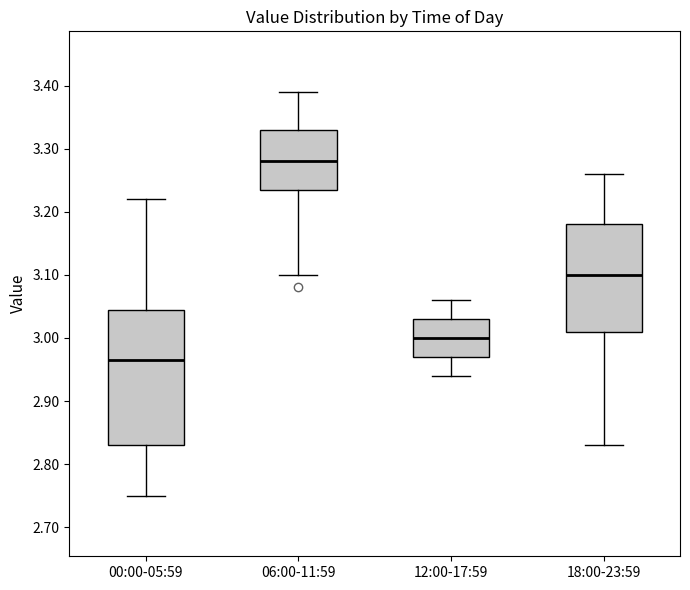

Reading left to right, transcribe this box plot: for each box, give where its median line is, the range the box spans, and where its two whiskers end, as read against the y-axis. The values are not printed on the chart, so give them approximately, as read against the axis.

00:00-05:59: median 2.97, box 2.83 to 3.05, whiskers 2.75 to 3.22
06:00-11:59: median 3.28, box 3.24 to 3.33, whiskers 3.10 to 3.39
12:00-17:59: median 3.00, box 2.97 to 3.03, whiskers 2.94 to 3.06
18:00-23:59: median 3.10, box 3.01 to 3.18, whiskers 2.83 to 3.26